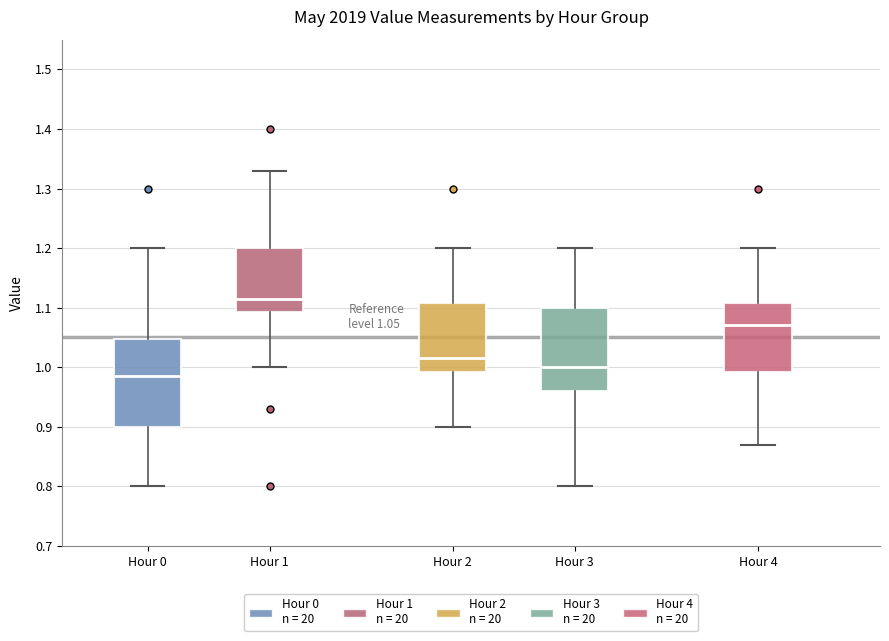

Which box has the lowest median line?

Hour 0